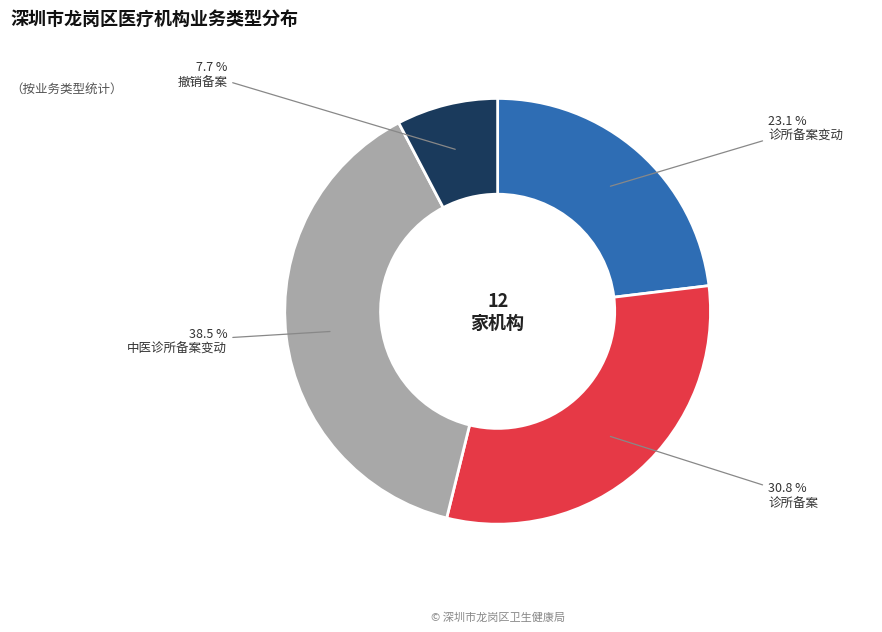

How many segments does this pie chart have?

4